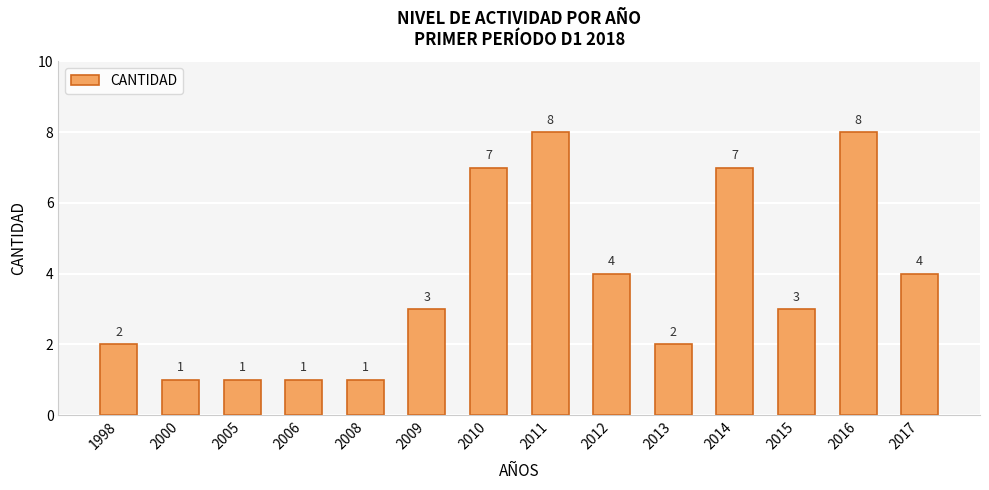

How many bars are there in total?

14